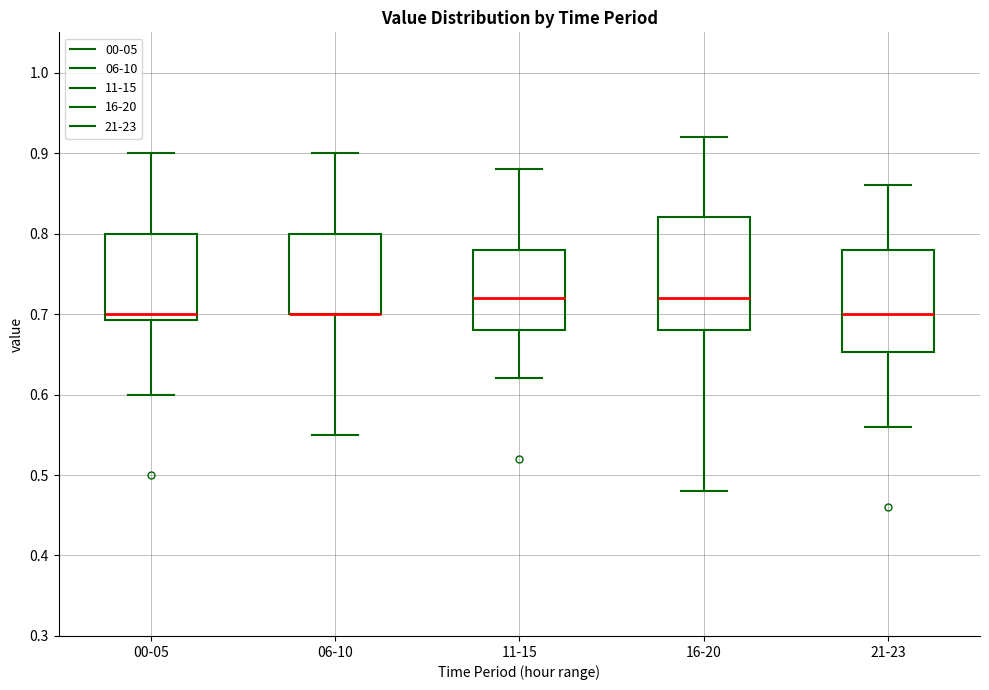

Which box is the tallest, from its lower edge to its upper edge?

16-20